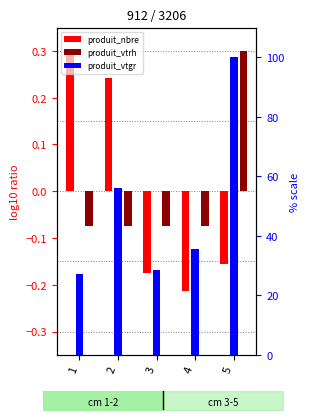

What is the value of the produit_nbre bar at the 5th from the left?

-0.2